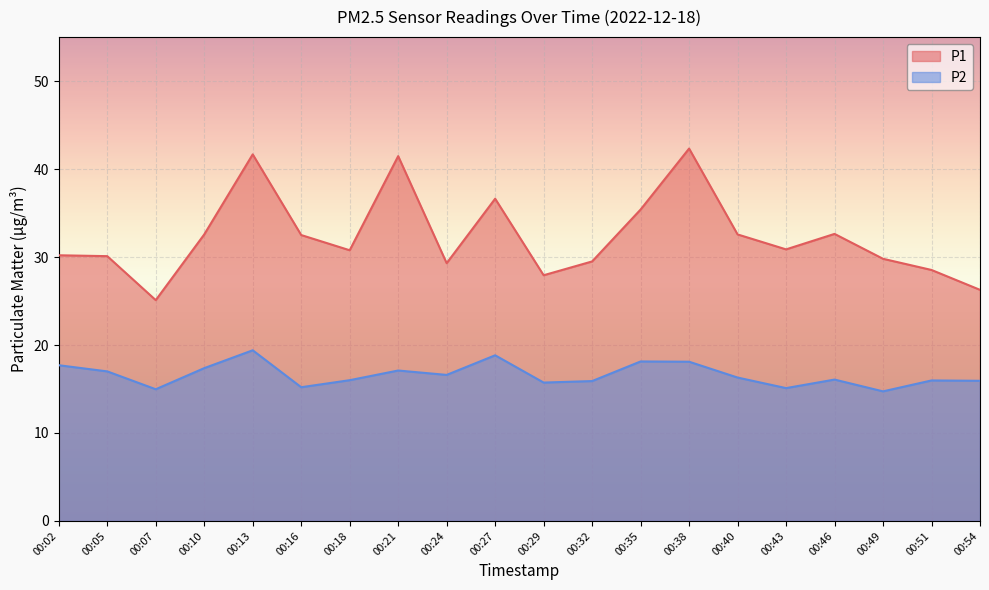

True or false: P1 and P2 cross at least once.

False